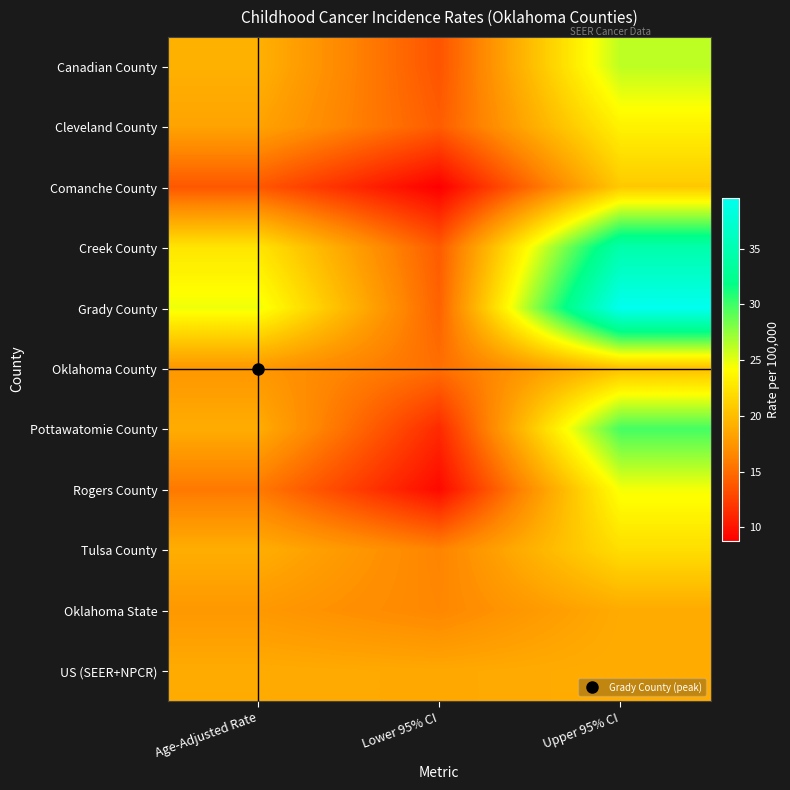

How many distinct data groups are displayed?

11